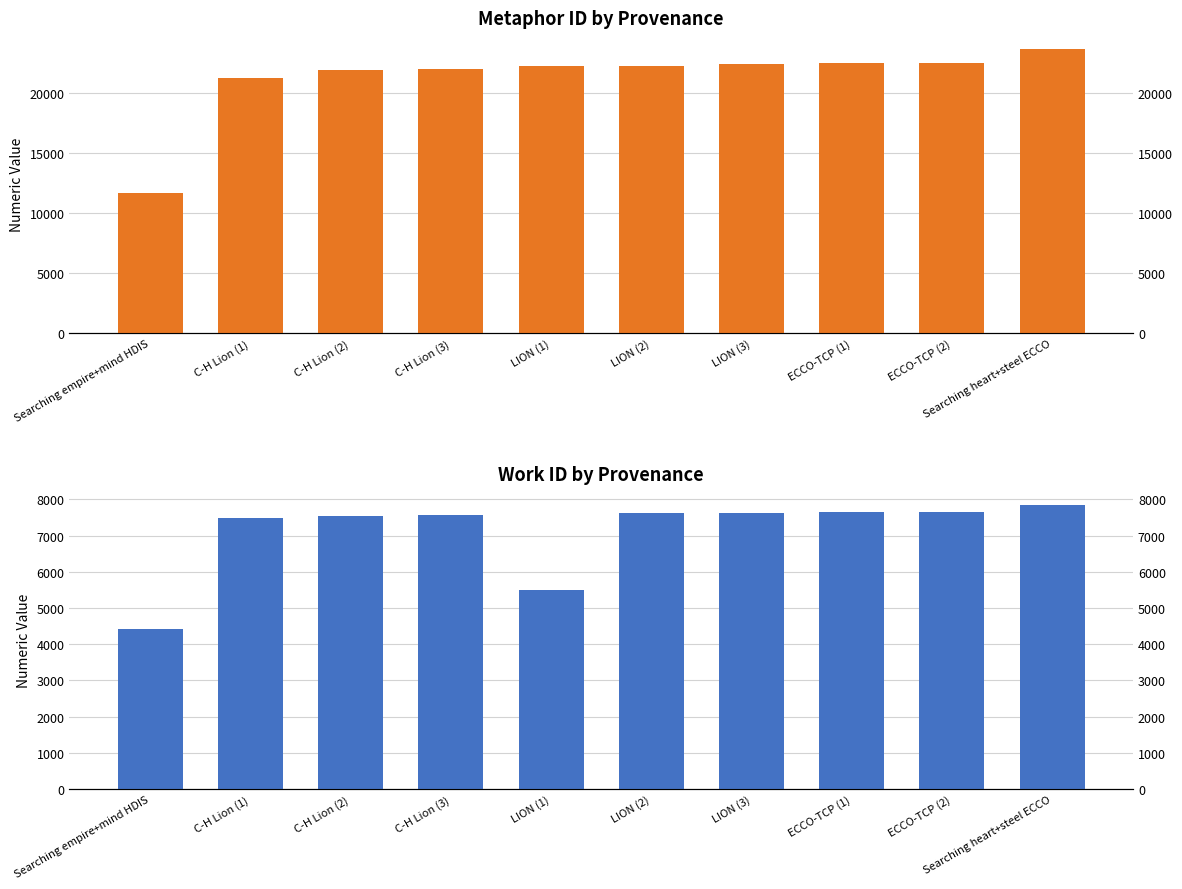

Rank the categories by id value from lowest to highest.

Searching empire+mind HDIS, C-H Lion (1), C-H Lion (2), C-H Lion (3), LION (1), LION (2), LION (3), ECCO-TCP (1), ECCO-TCP (2), Searching heart+steel ECCO